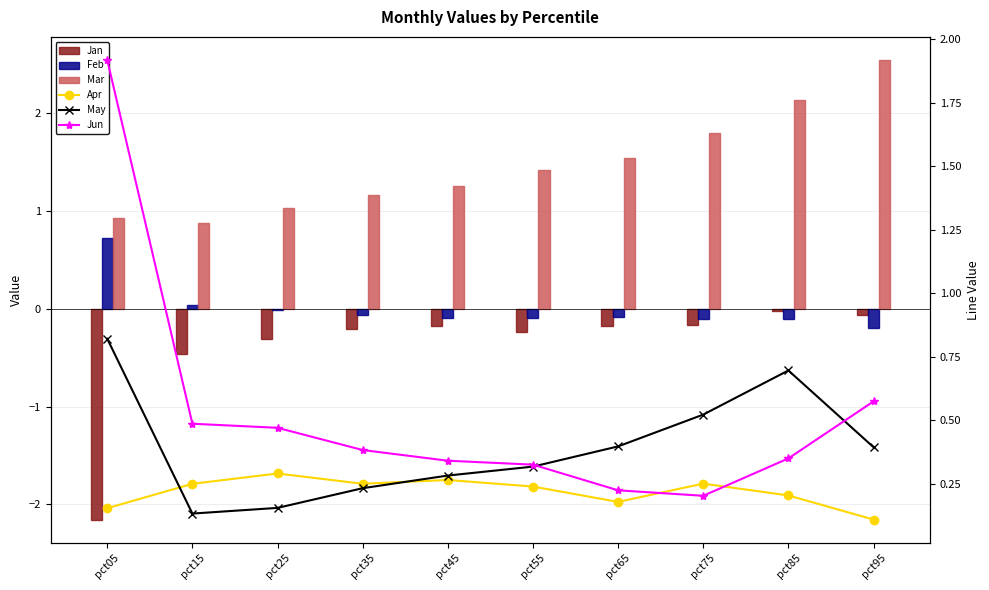

What is the difference between the highest and lowest values at pct25?

1.3